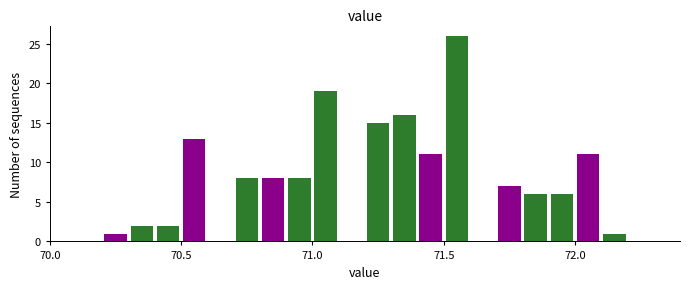

Around what value on the x-axis is the tallest bar? Give the approximate position of its centre, as read against the axis.

71.55